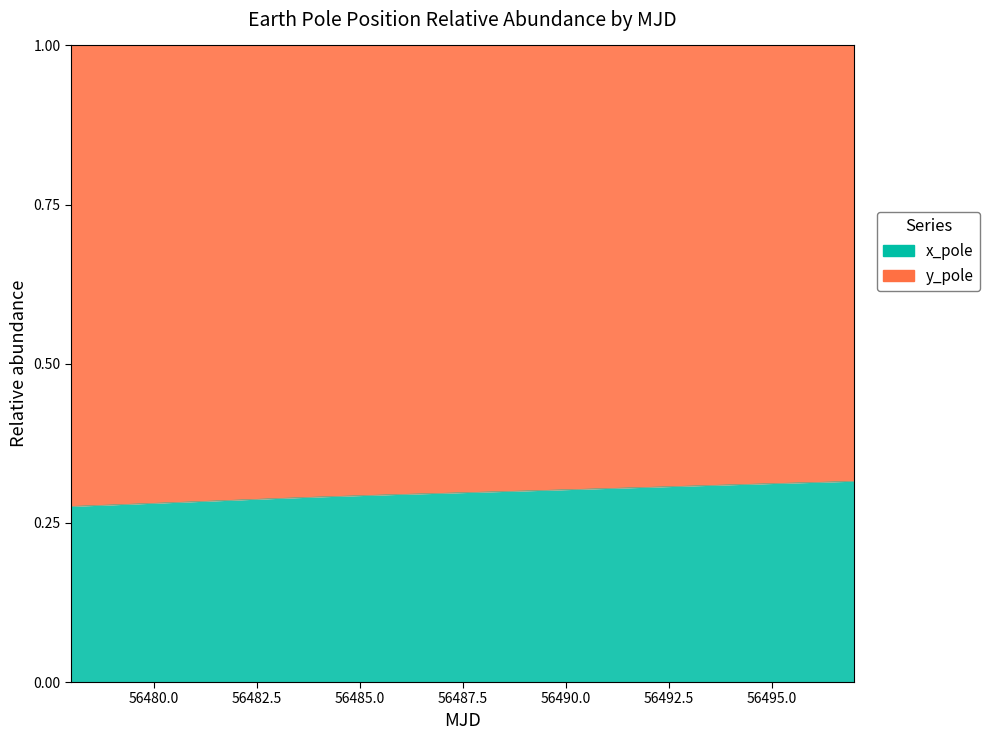

The value at 56484 is 0.3. True or false?

True